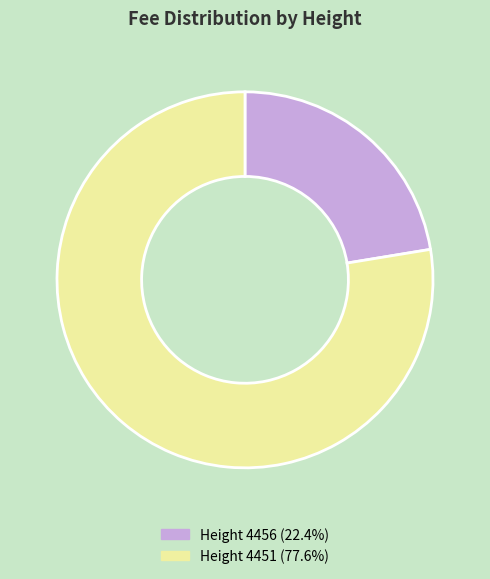

To the nearest percent, what is the difference between the largest and smallest slice percentages?

55%